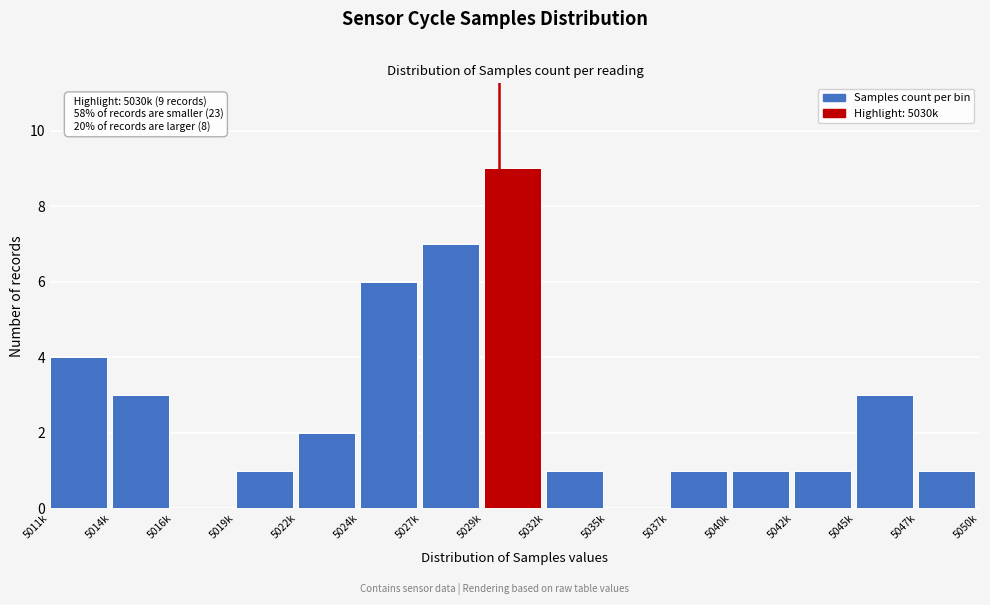

Reading left to right, what are all the values shown in this chart?

5011k=4	5014k=3	5016k=0	5019k=1	5022k=2	5024k=6	5027k=7	5029k=9	5032k=1	5035k=0	5037k=1	5040k=1	5042k=1	5045k=3	5047k=1